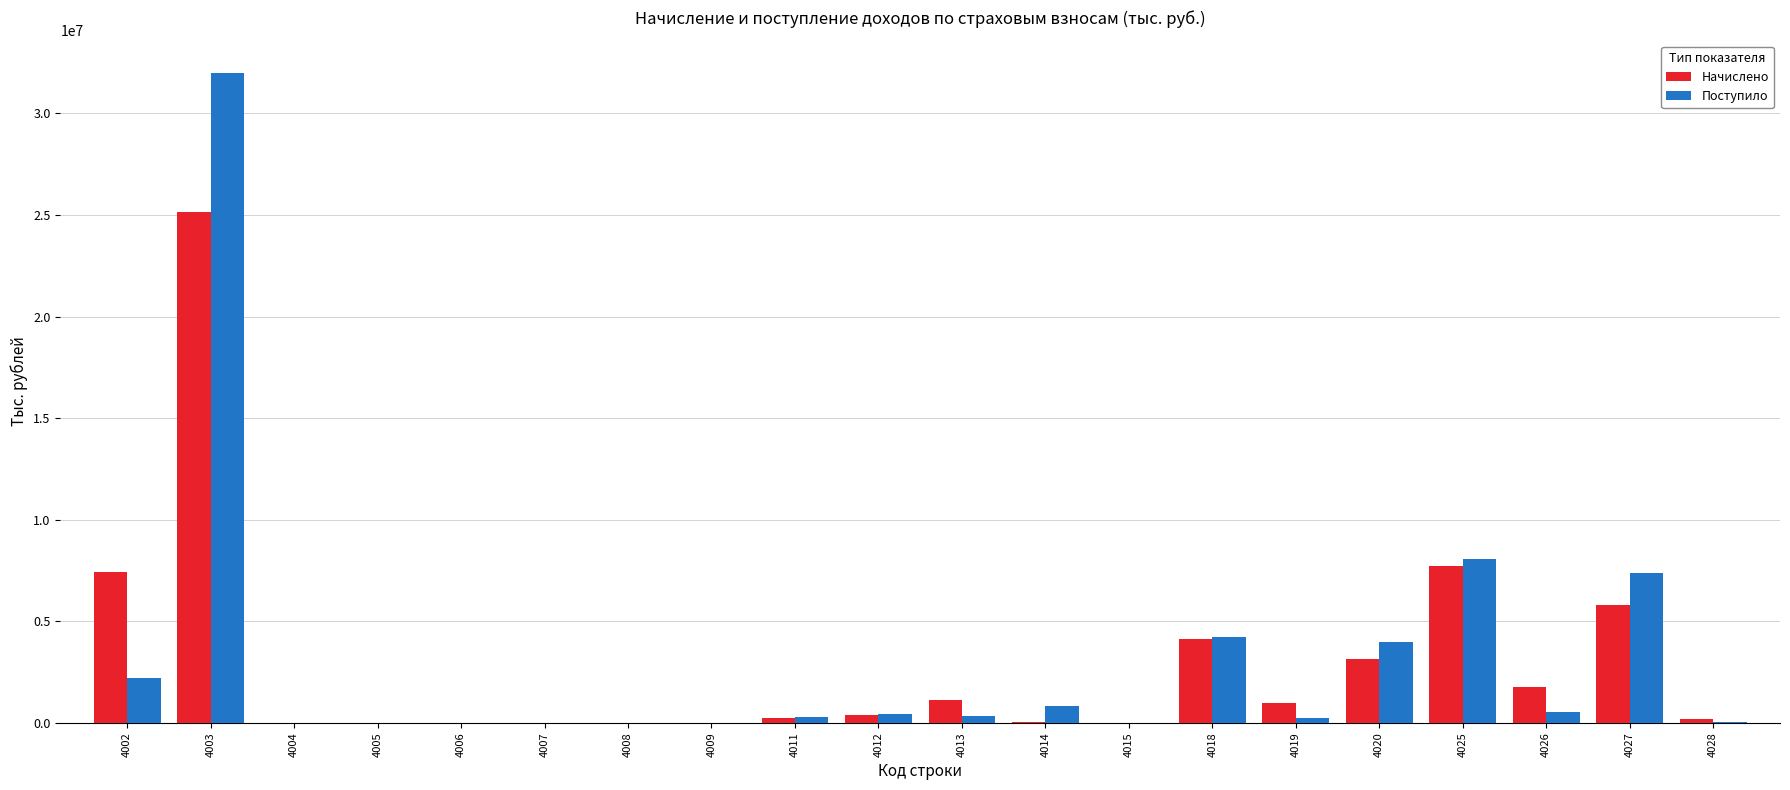

What is the total value across all series at 4009?

2068